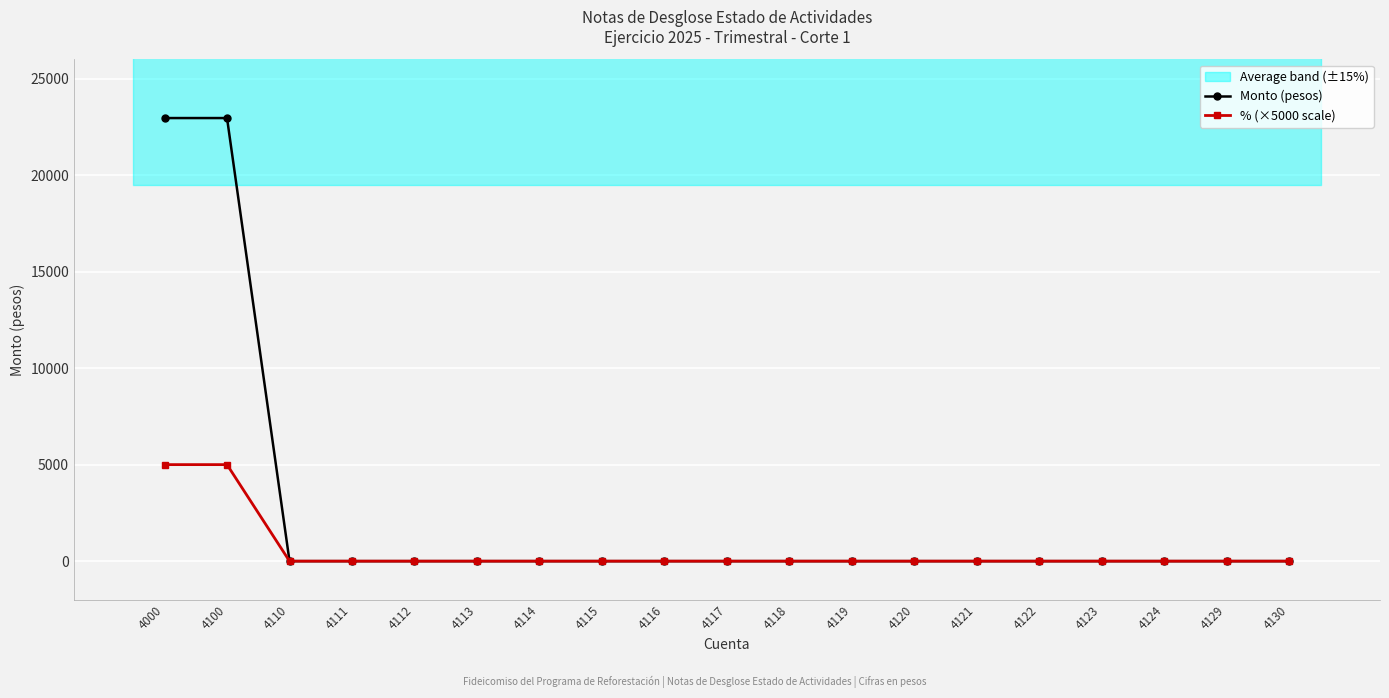

Where is % (×5000 scale) nearest to the value 2500?

4000